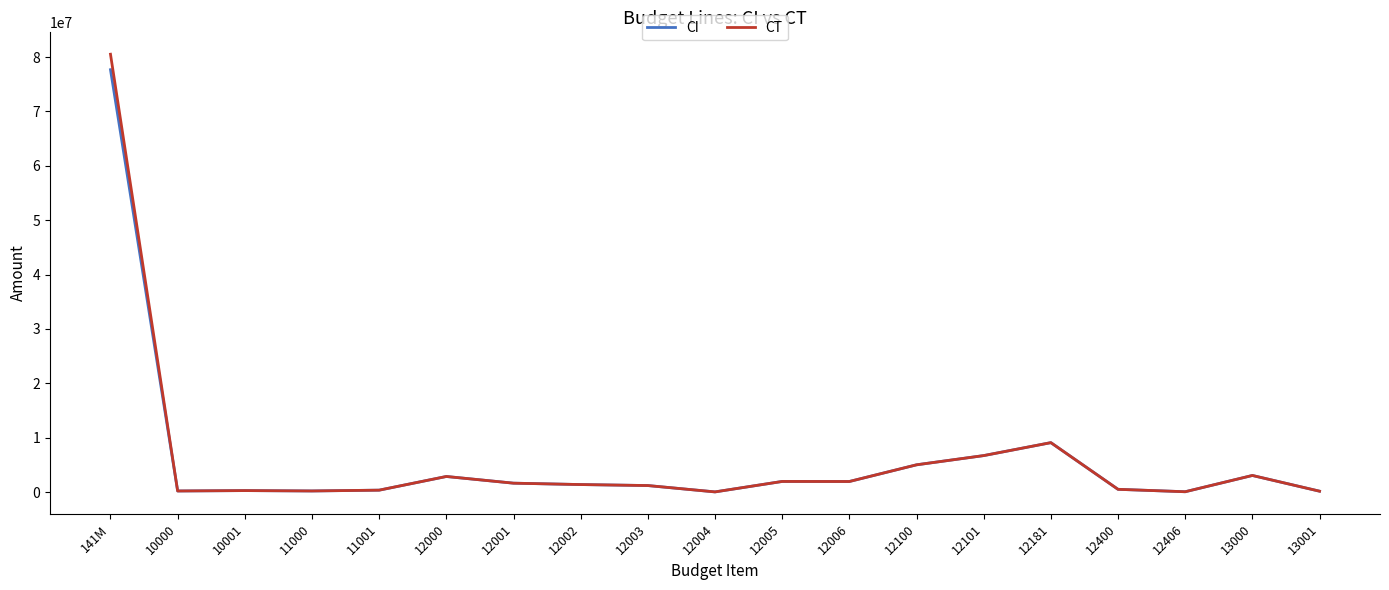

What is the difference between the CT values at 12002 and 12000?

1484390